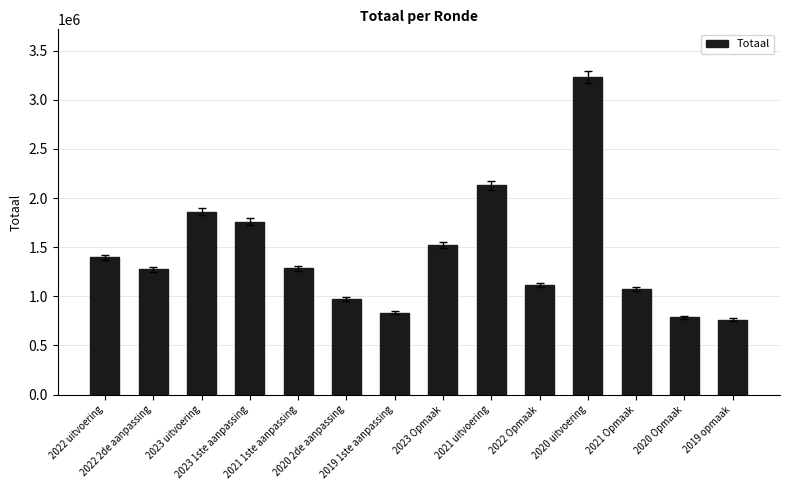

Are the bars horizontal?

No